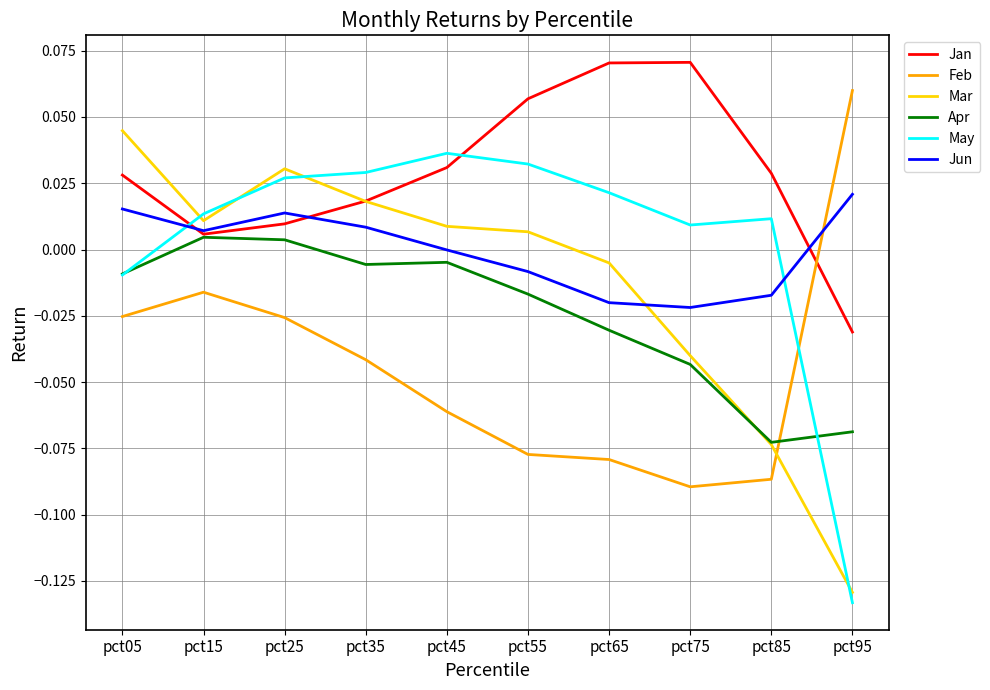

Where do Feb and May first cross each other?

pct85 and pct95